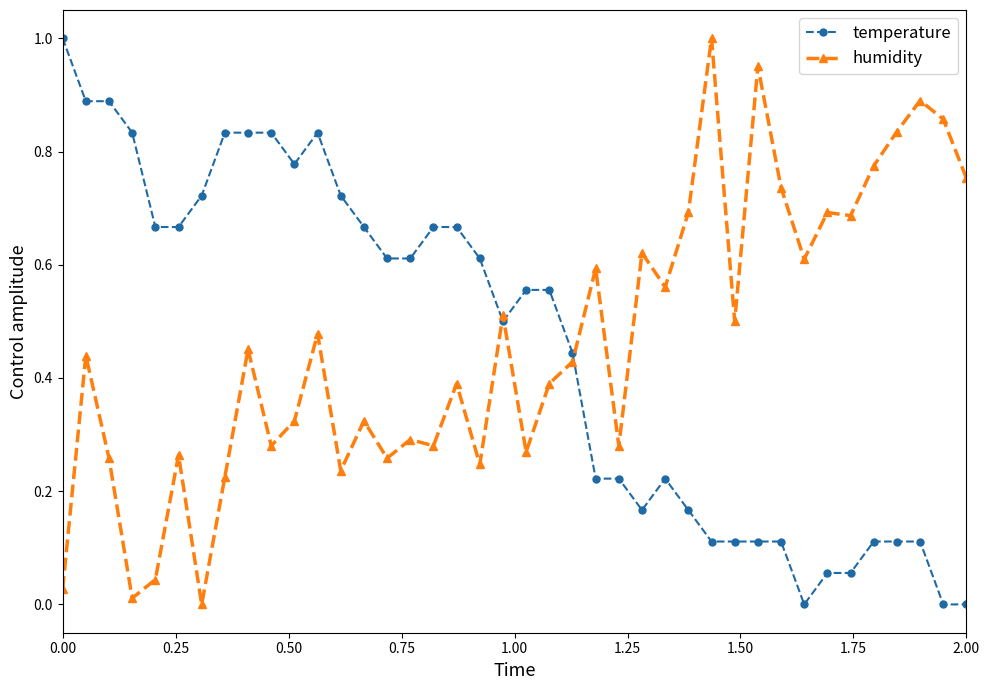

What are all the series names shown in the legend?

temperature, humidity